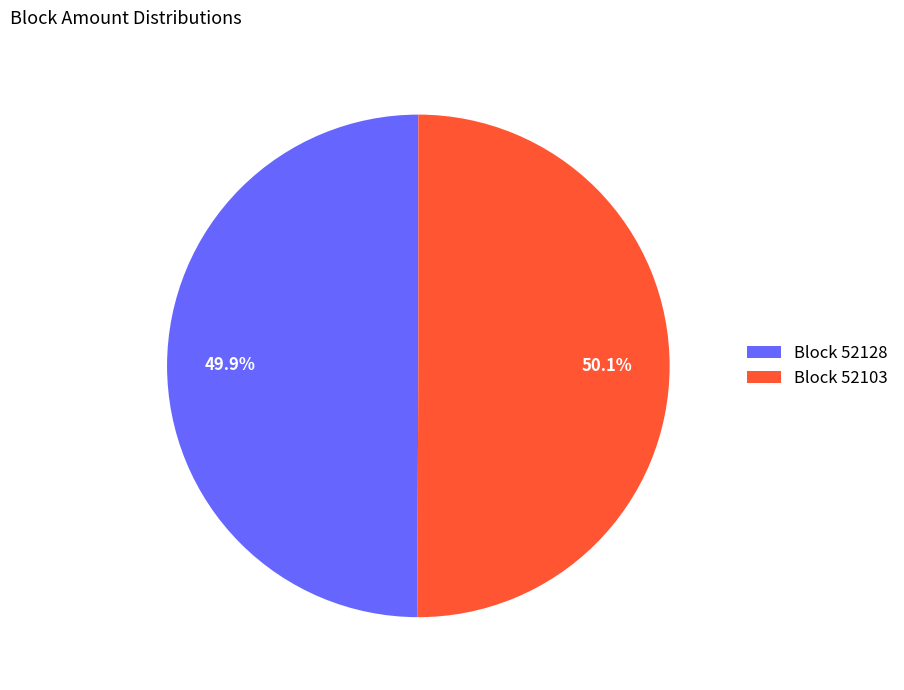

What portion of the pie excludes Block 52103?

49.9%